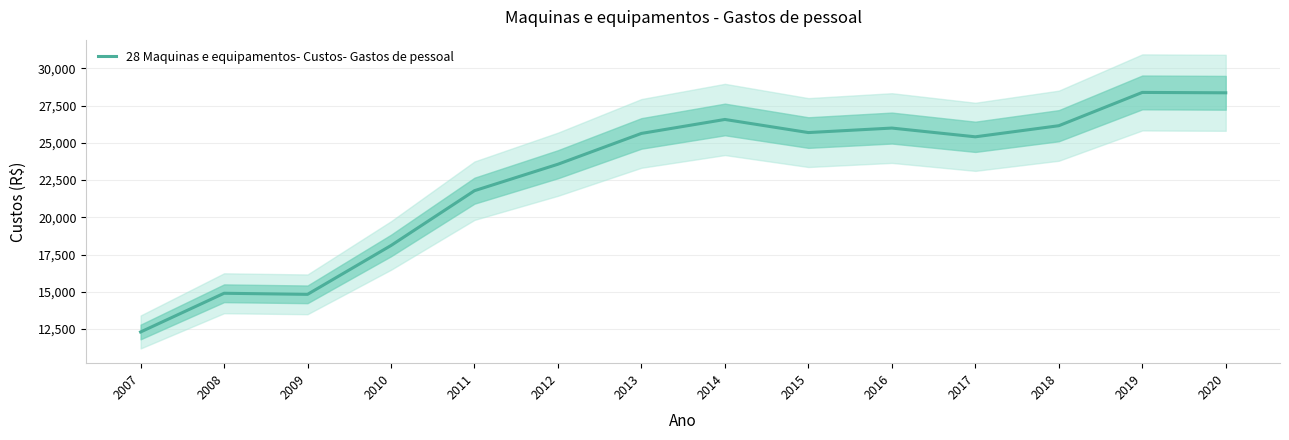

What is the value of the 11th point from the left?

25407.4